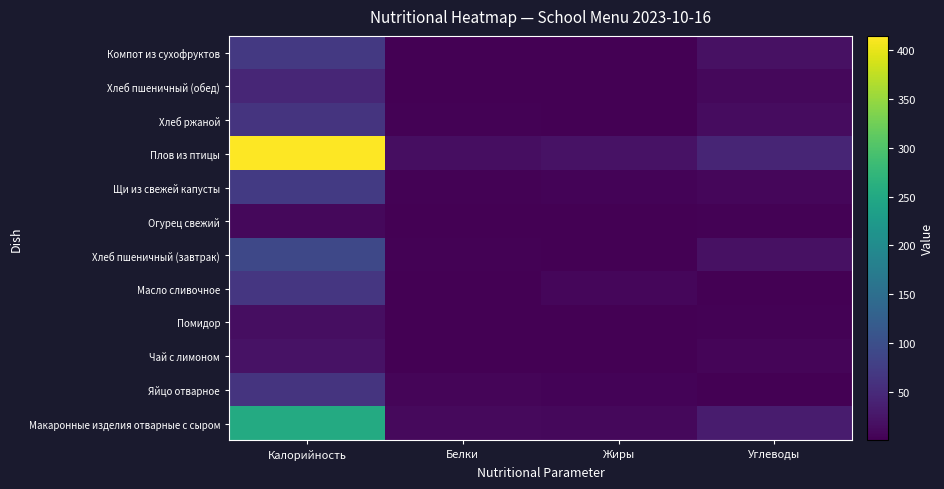

At which category is the sum across all series the highest?

Калорийность